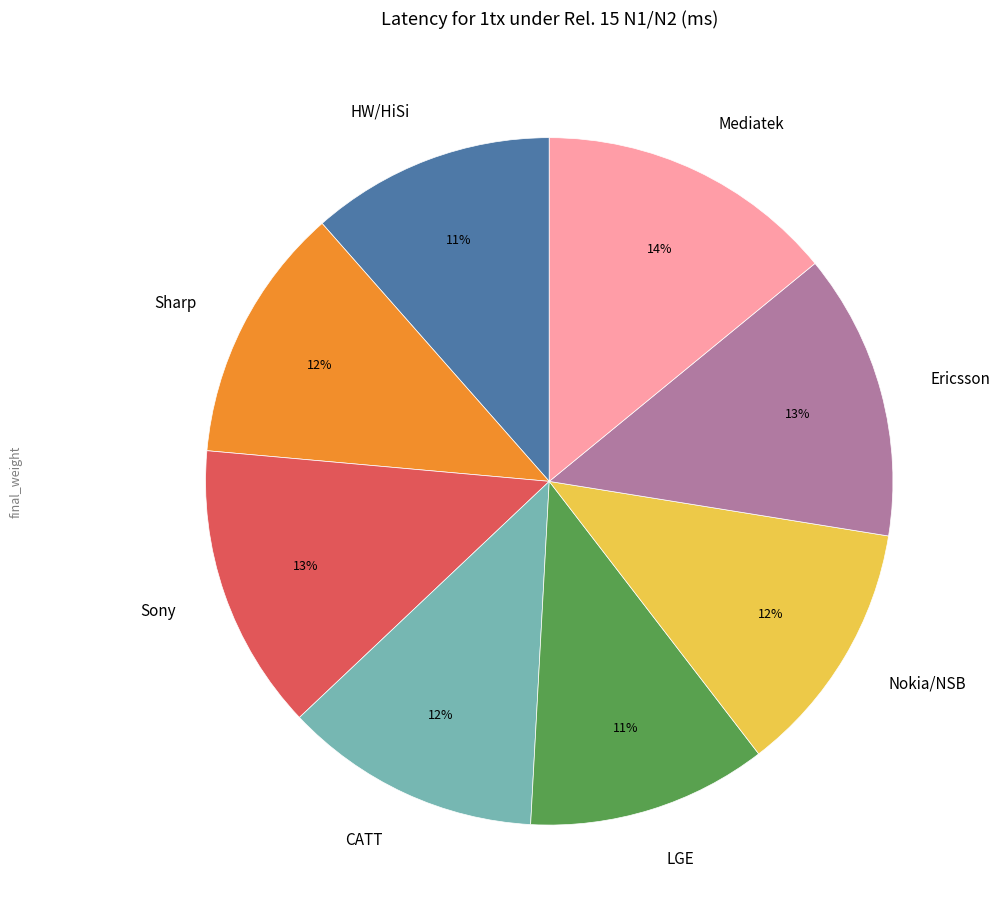

To the nearest percent, what is the difference between the largest and smallest slice percentages?

3%